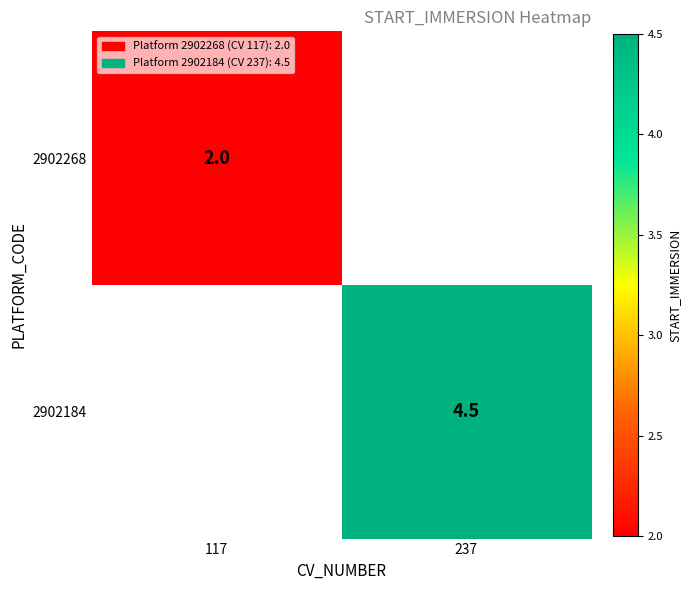

The 2902268 series shows 2.0 at 117. True or false?

True